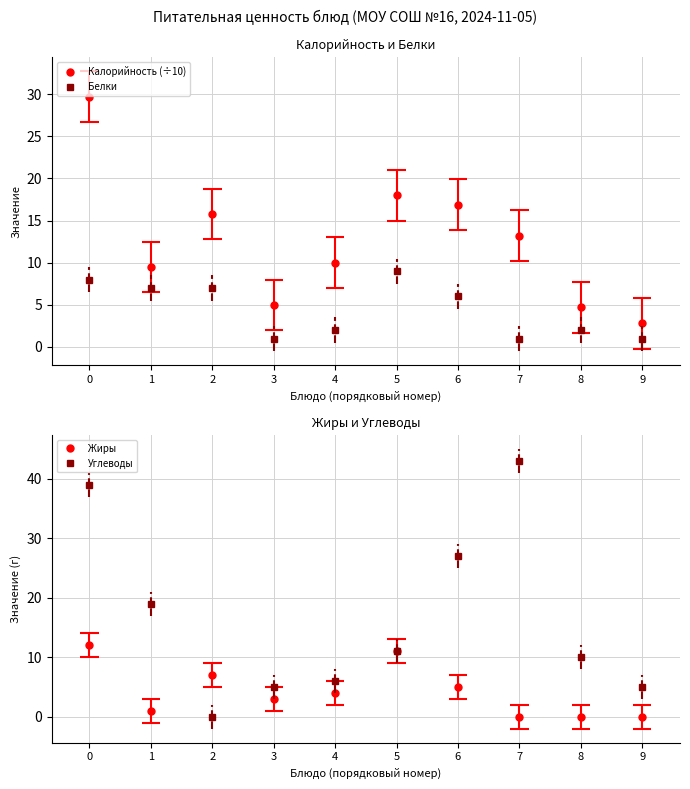

Reading right to left, transcribe all the data shown in this chart.

Калорийность (÷10): 2.8	4.7	13.2	16.9	18.0	10.0	5.0	15.8	9.5	29.7
Белки: 1.0	2.0	1.0	6.0	9.0	2.0	1.0	7.0	7.0	8.0
Жиры: 0.0	0.0	0.0	5.0	11.0	4.0	3.0	7.0	1.0	12.0
Углеводы: 5.0	10.0	43.0	27.0	11.0	6.0	5.0	0.0	19.0	39.0